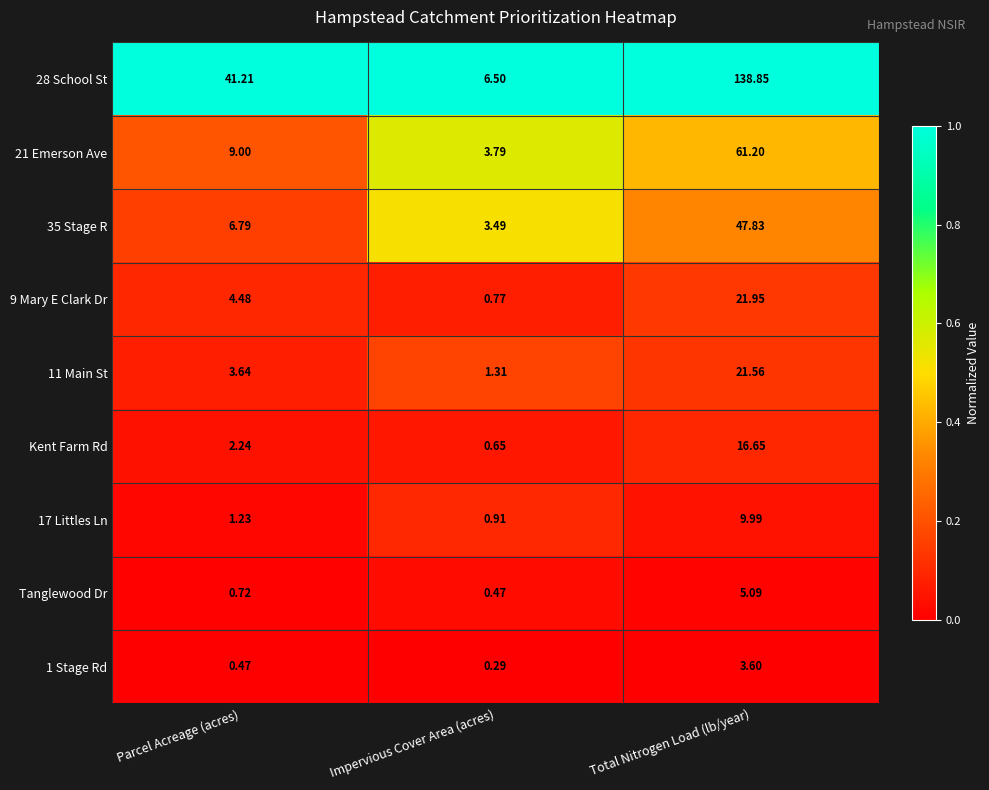

Is the value of 21 Emerson Ave at Parcel Acreage (acres) greater than the value of 17 Littles Ln at Total Nitrogen Load (lb/year)?

No